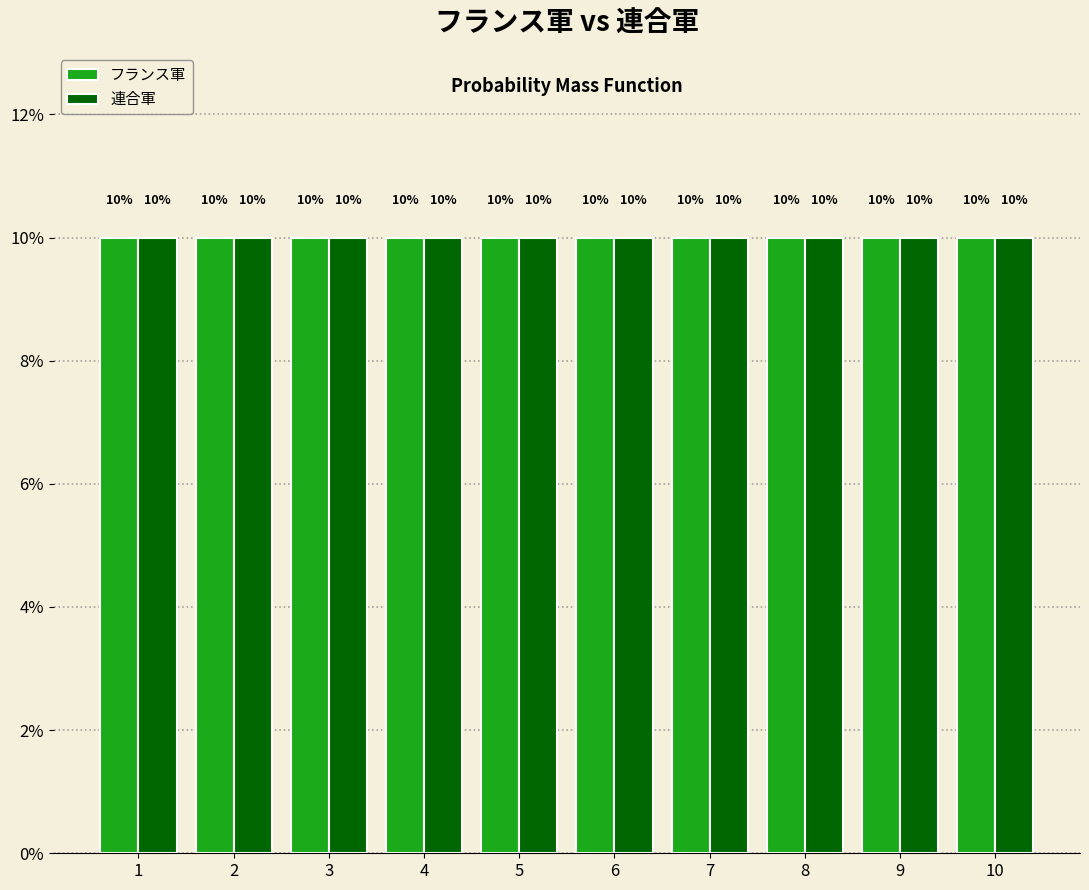

What is the height of the フランス軍 bar covering 4.5 to 5.5 on the x-axis?

10